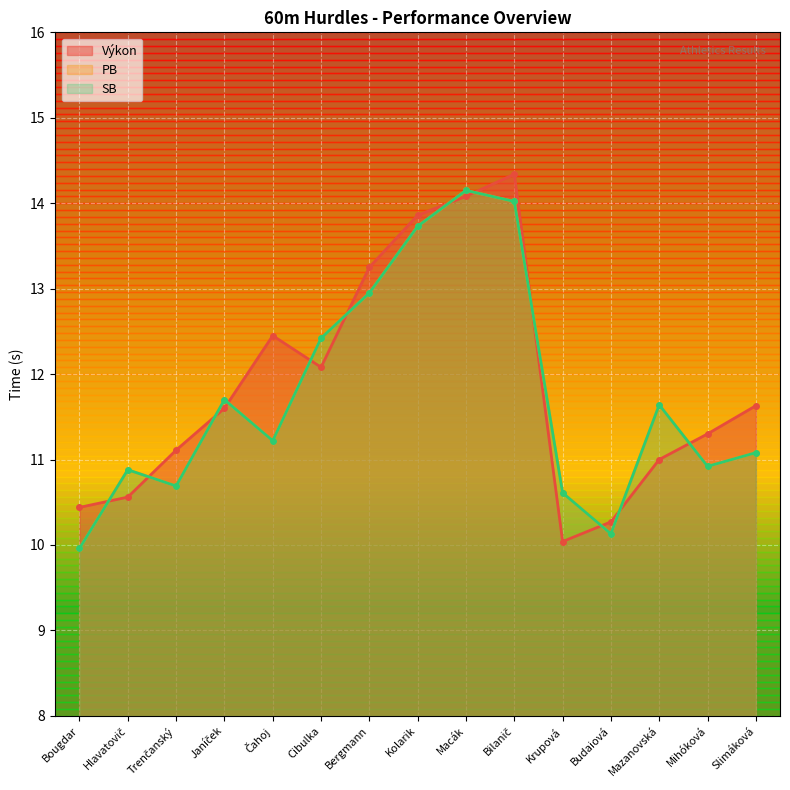

Between Cibulka and Janíček, which is larger?

Cibulka